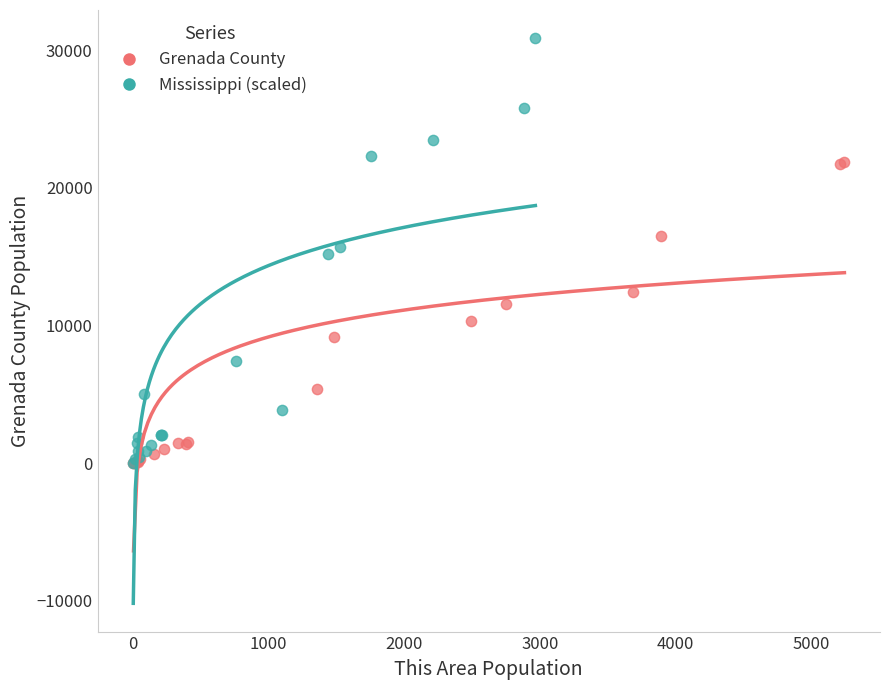

Which series has the widest spread of Y values?

Mississippi (scaled)